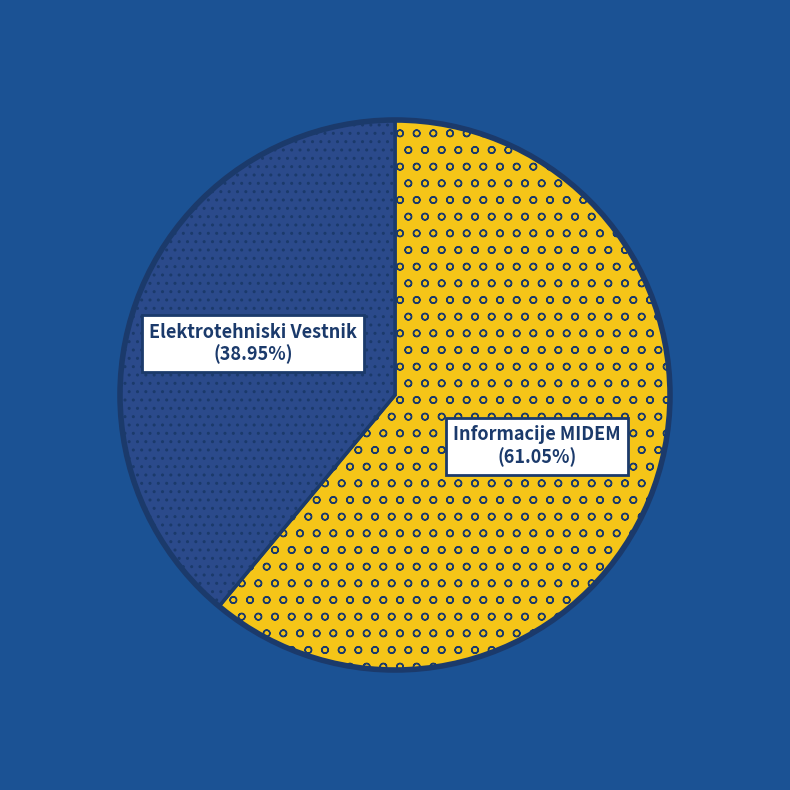

Is there a majority slice in this chart?

Yes